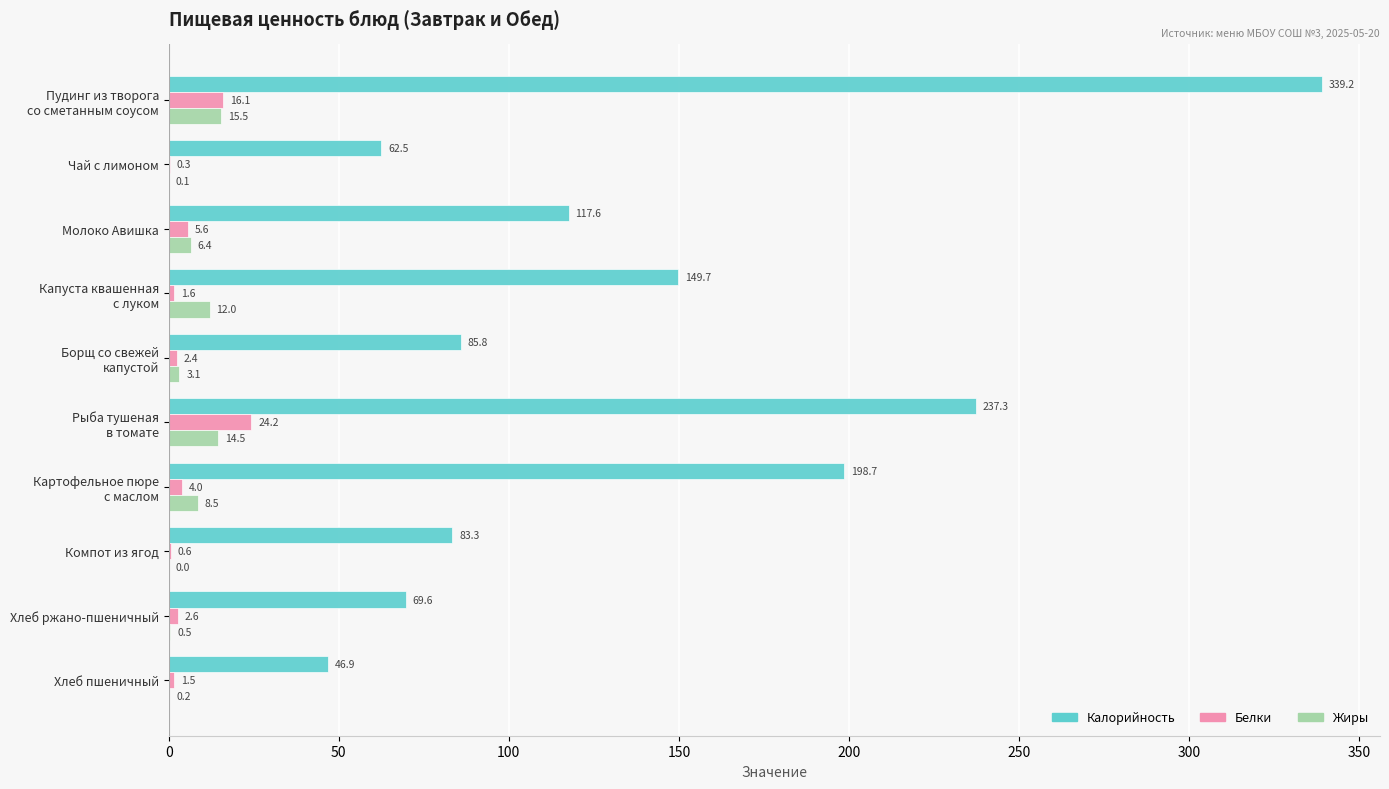

What is the highest value of the Калорийность series?

339.2